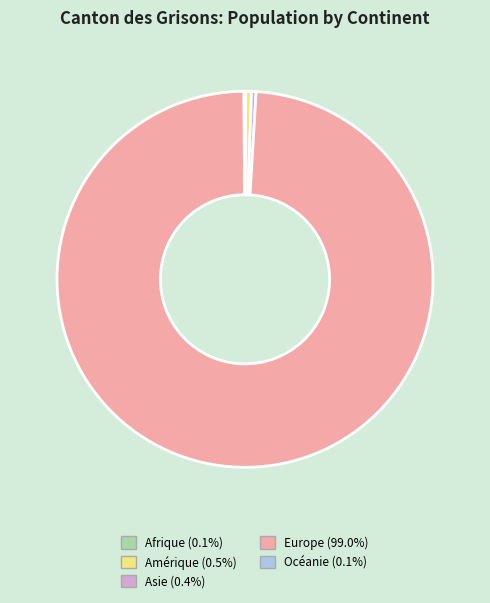

What is the majority slice?

Europe